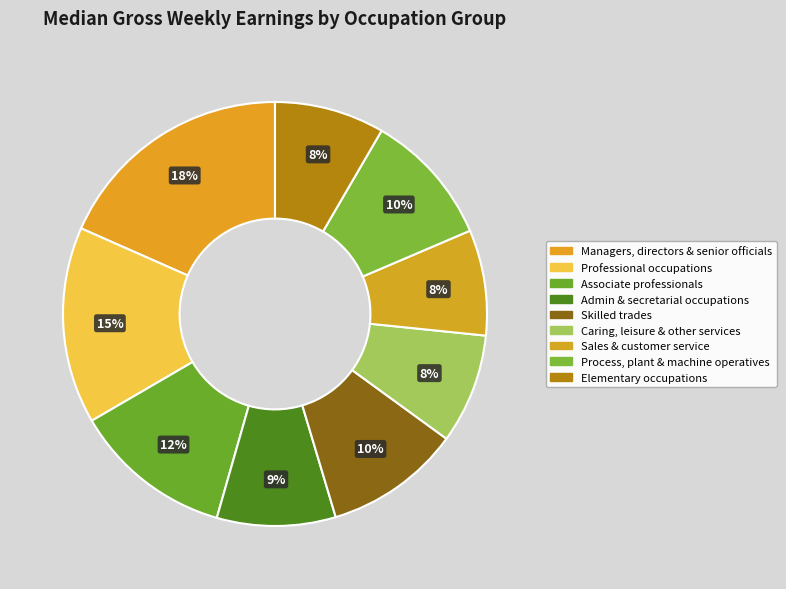

The Associate professionals slice represents 4% of the pie. True or false?

False